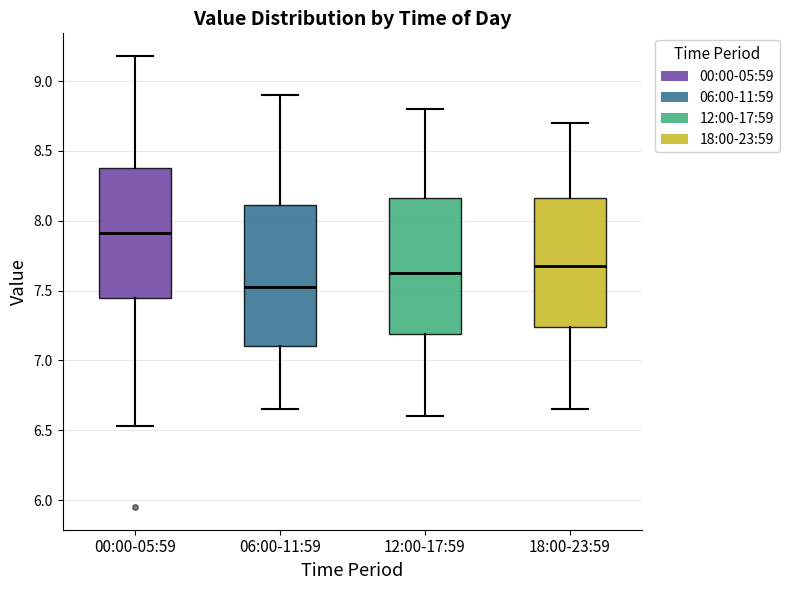

Which box's median line is the lowest?

06:00-11:59